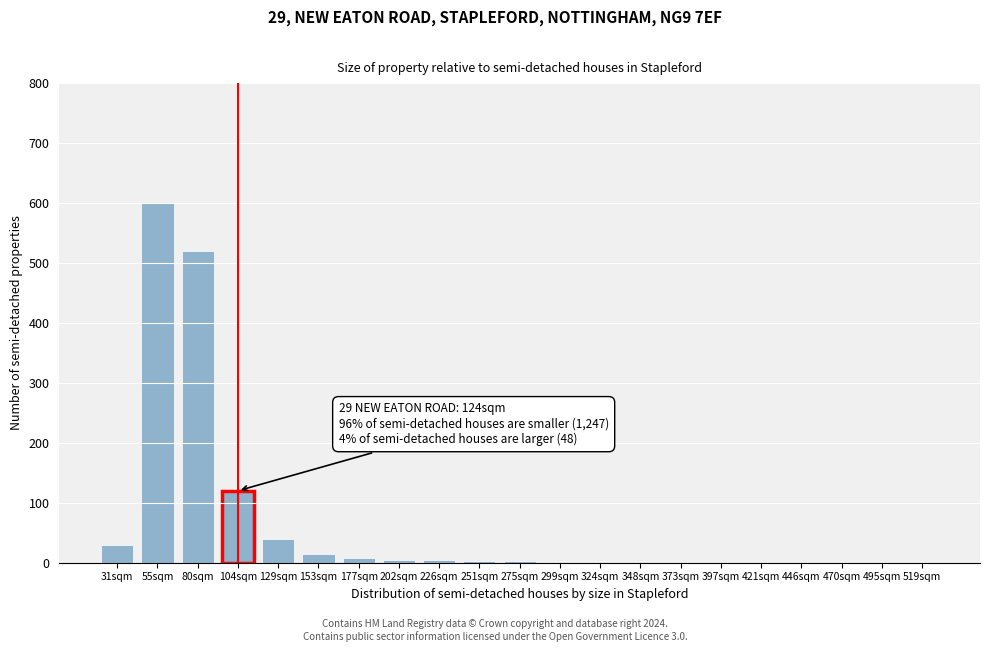

What is the greatest value displayed?

600